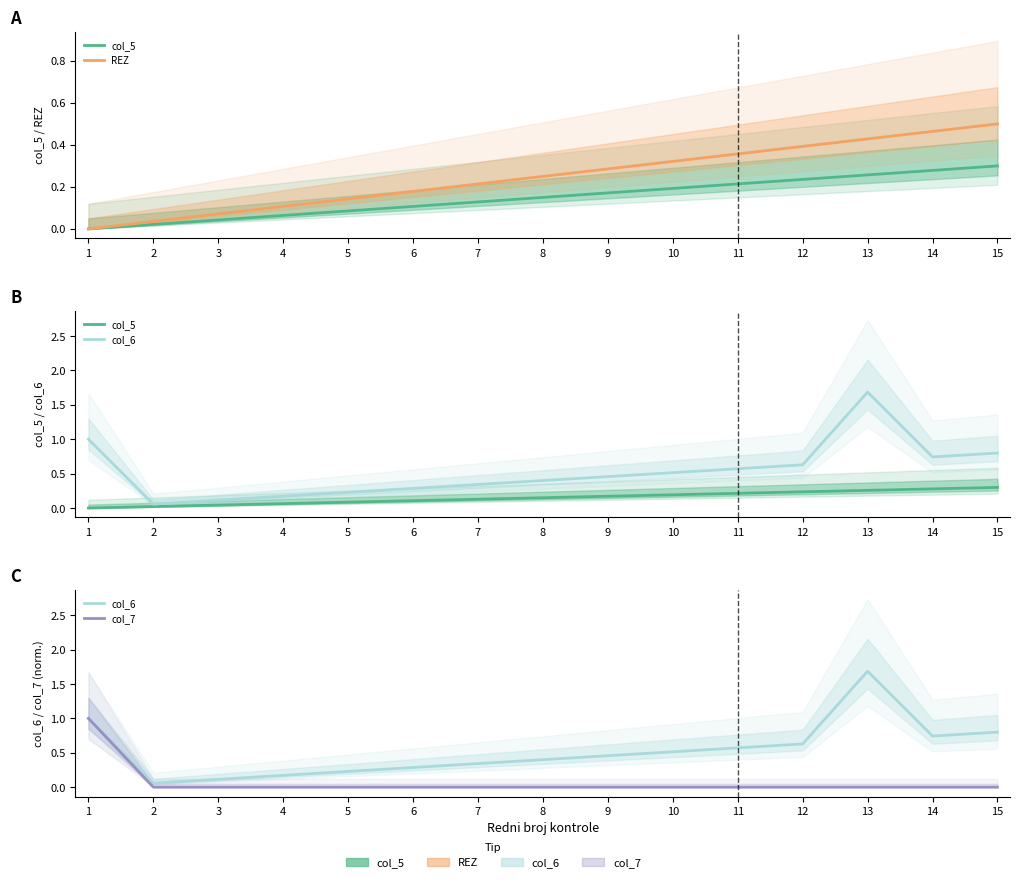

Rank the categories by REZ value from lowest to highest.

1, 2, 3, 4, 5, 6, 7, 8, 9, 10, 11, 12, 13, 14, 15